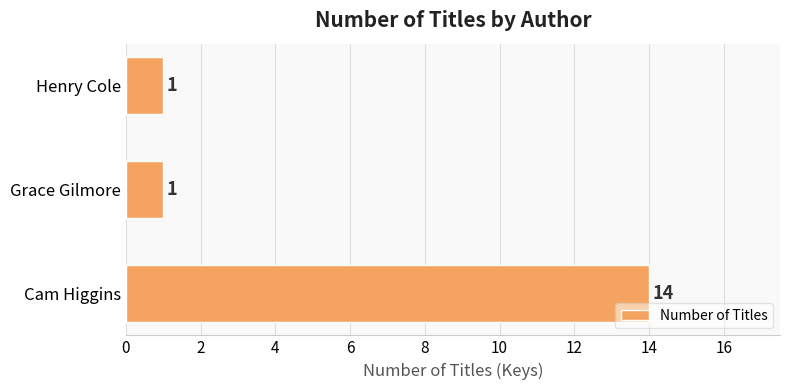

What is the change in value from Cam Higgins to Henry Cole?

-13